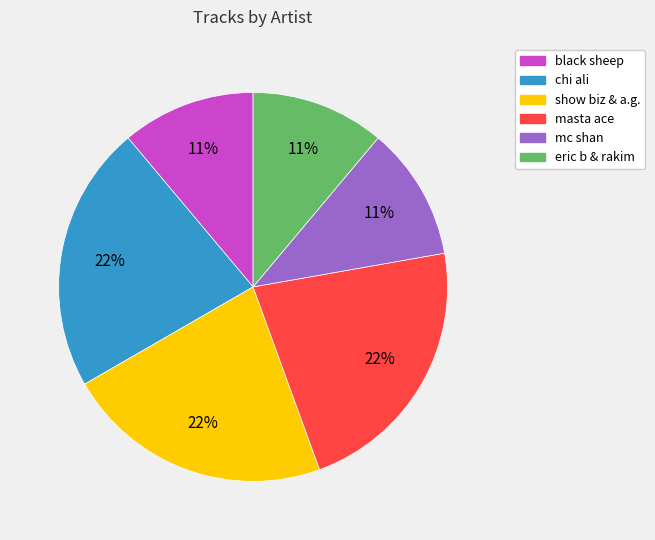

Do masta ace and eric b & rakim together represent more than half of the pie?

No